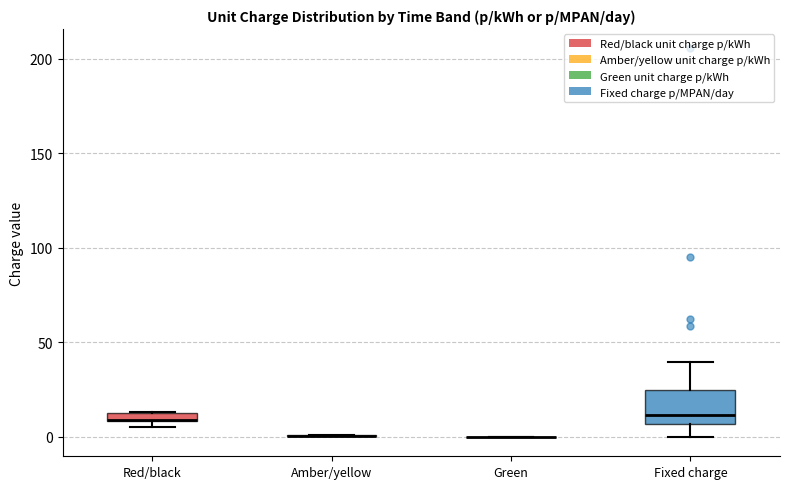

Which box is the tallest, from its lower edge to its upper edge?

Fixed charge